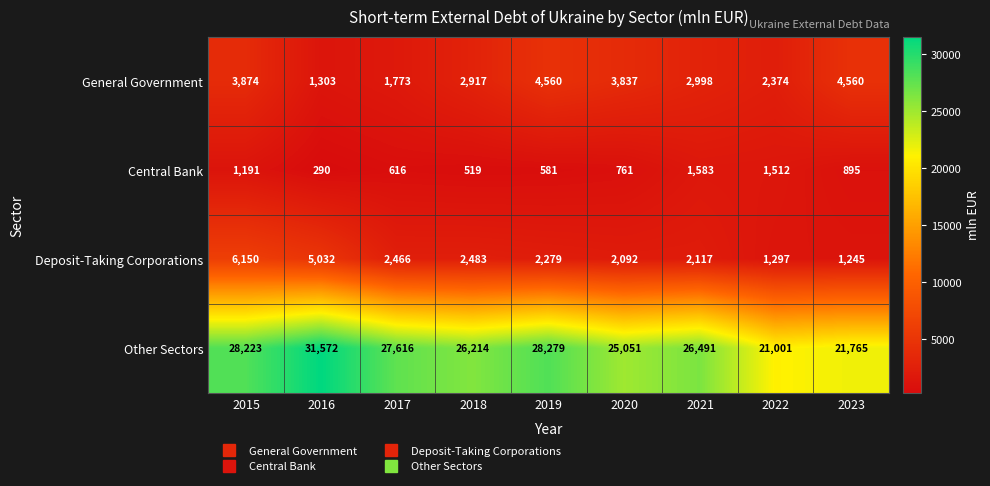

Which series has the widest spread of values?

Other Sectors